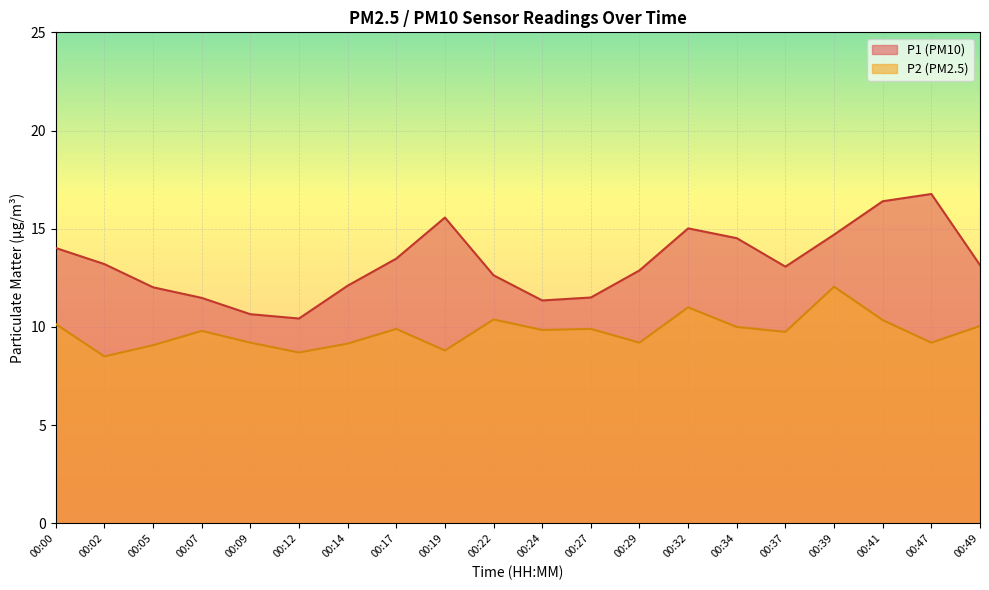

How many categories are shown in the chart?

20